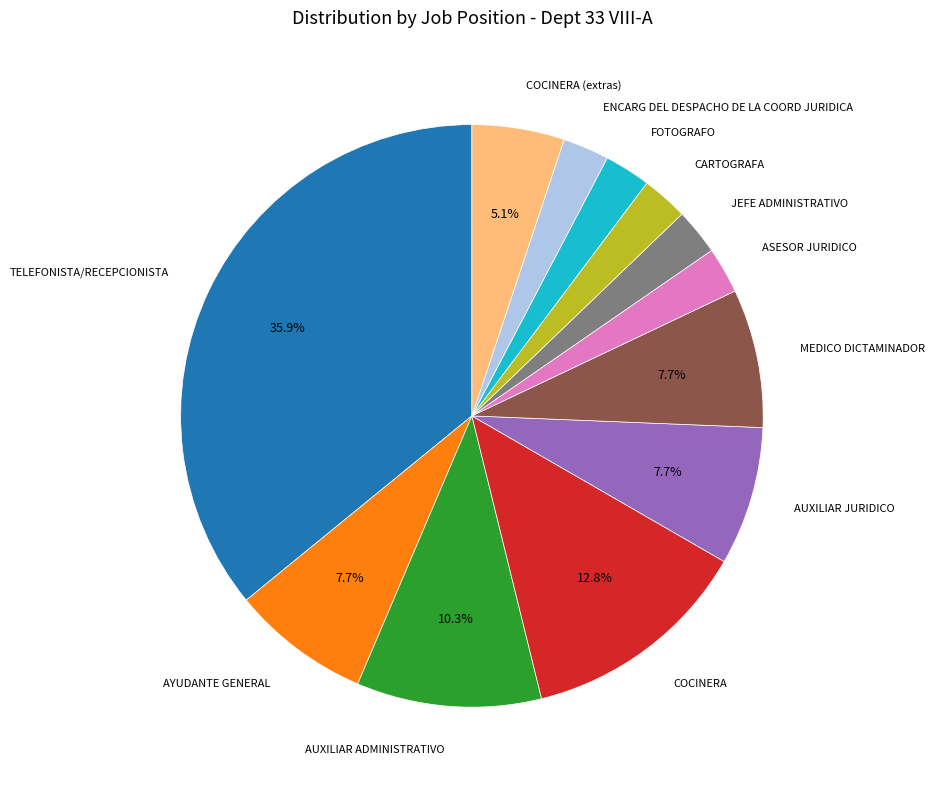

Which category has the biggest portion of the pie?

TELEFONISTA/RECEPCIONISTA